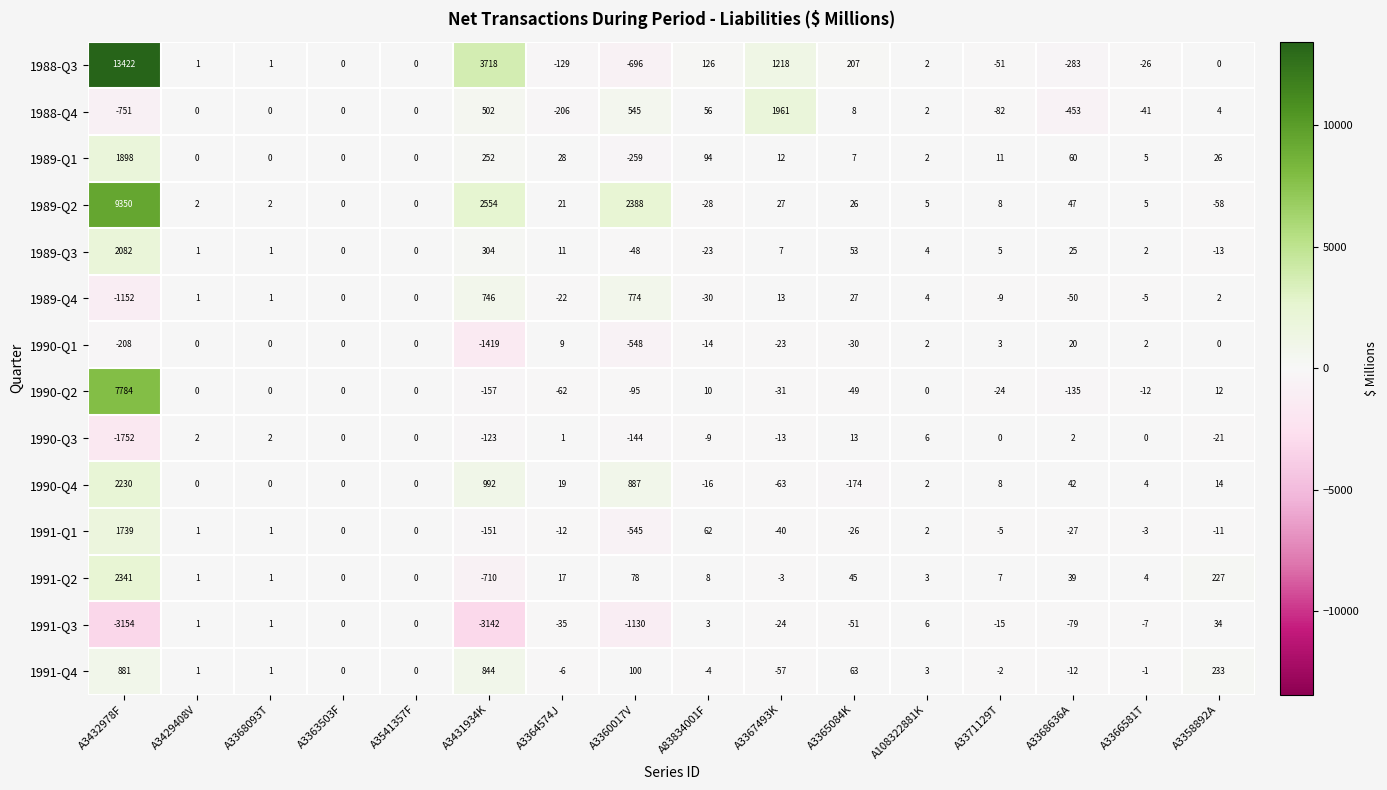

The value of 1991-Q2 at A3360017V is 78. True or false?

True